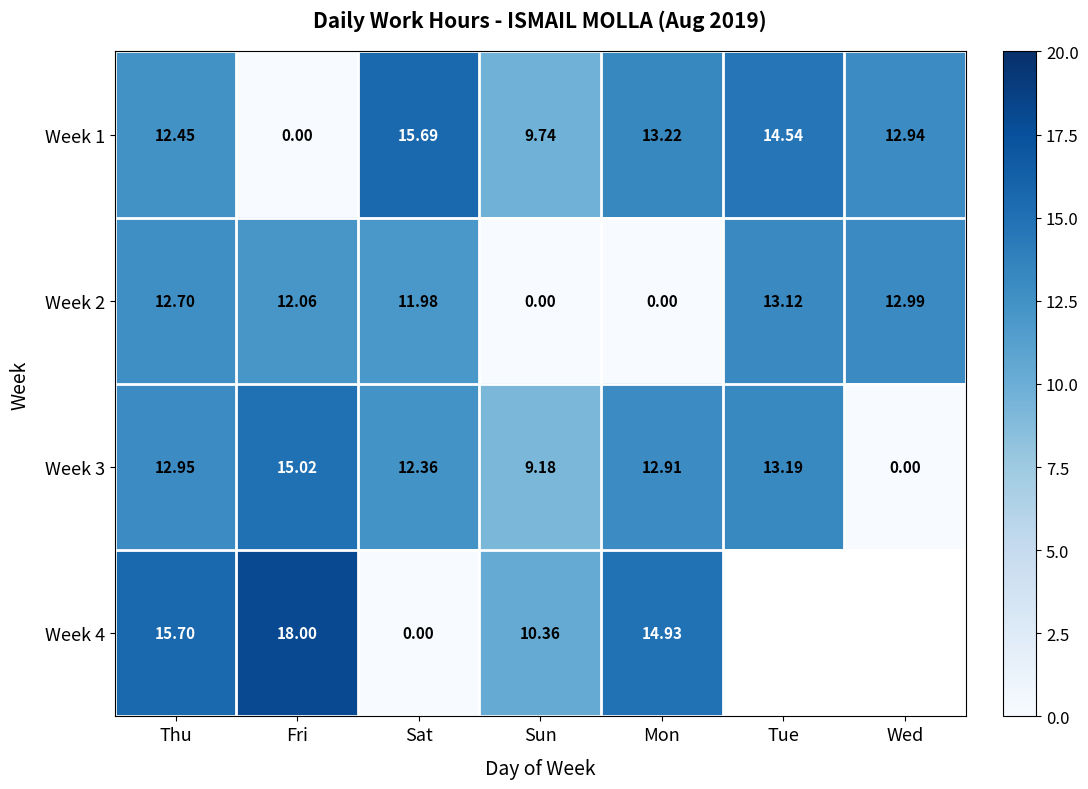

Is the value of Week 4 at Fri greater than the value of Week 1 at Thu?

Yes